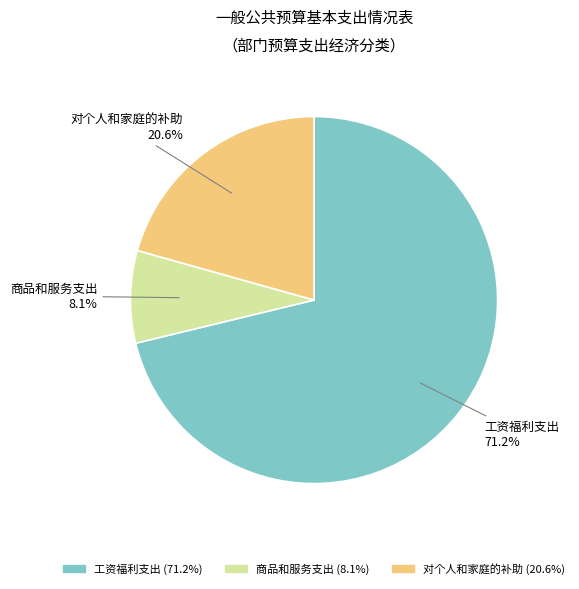

Count the number of slices in the pie.

3